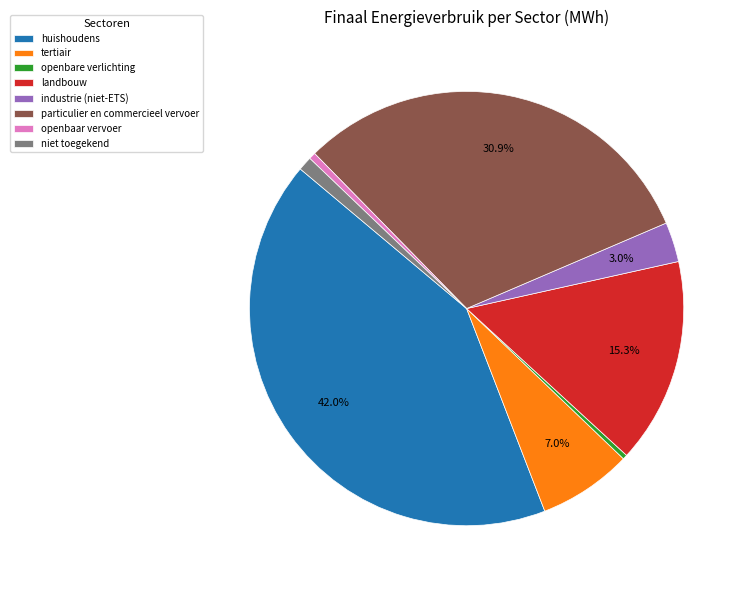

To the nearest percent, what percentage of the pie is tertiair?

7%